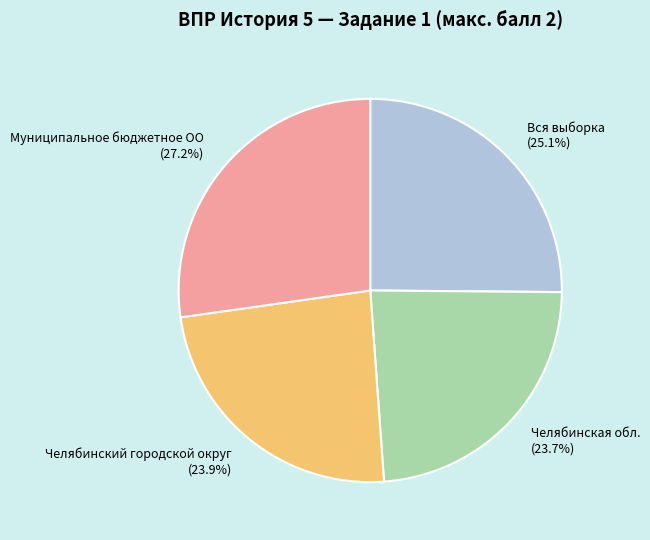

Approximately how many times larger is the value at Челябинский городской округ compared to Челябинская обл.?

1.0